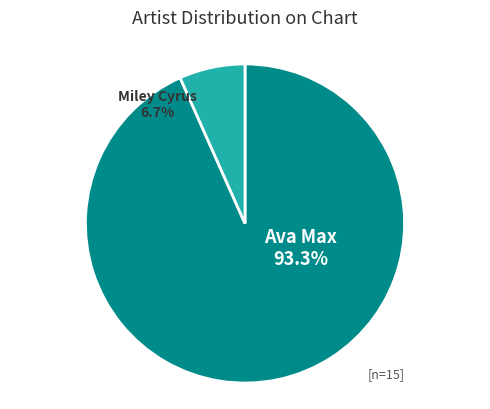

What is the change in value from Ava Max to Miley Cyrus?

-13